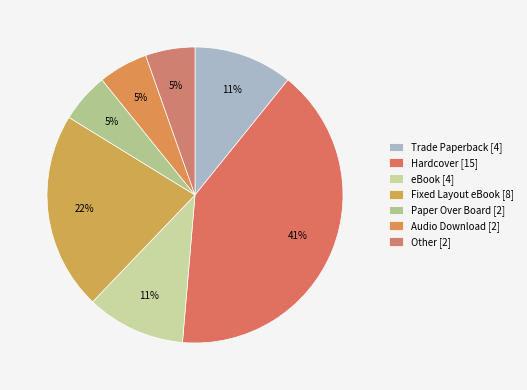

How much of the chart is everything except Other?

94.6%